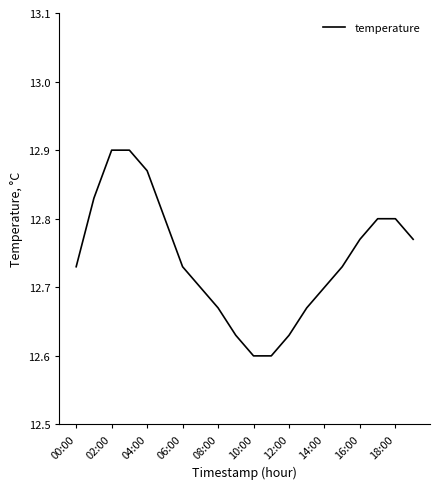

What is the difference between the maximum and minimum values?

0.3